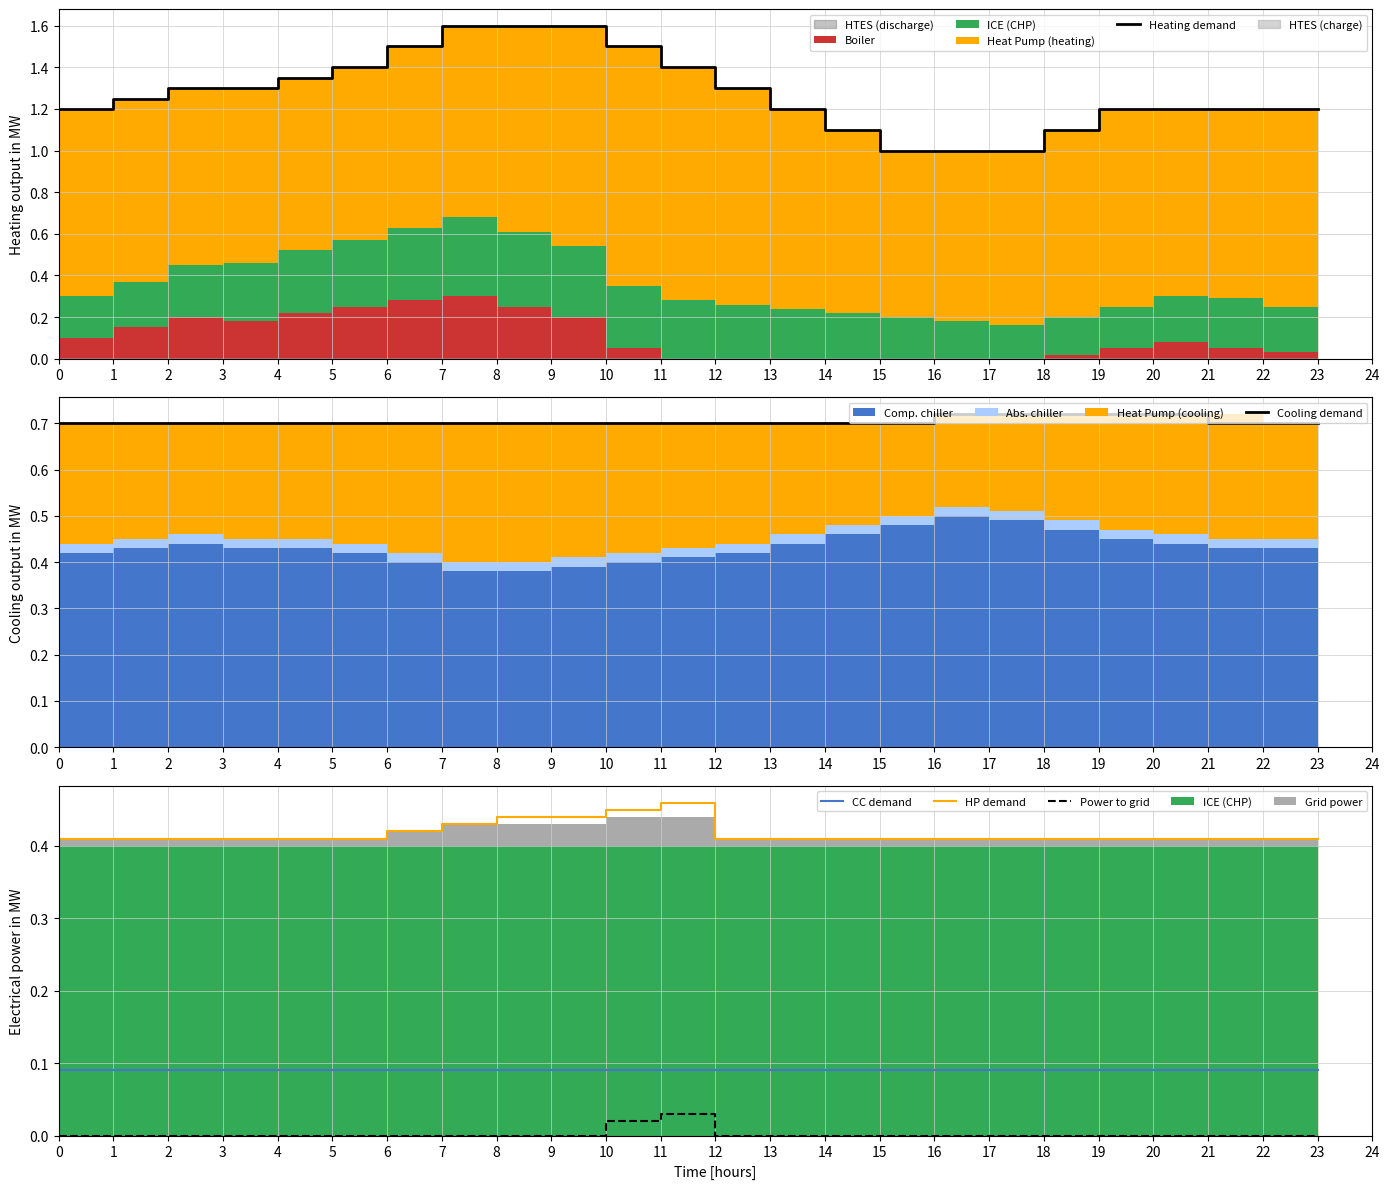

In HP demand, how many points are higher than both neighbors (excluding endpoints)?

1